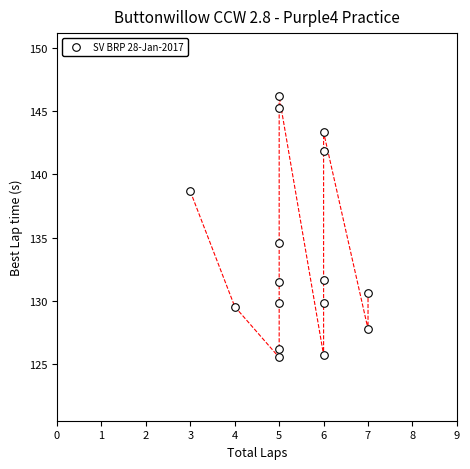

What is the range of Y values (max minus min)?

20.6